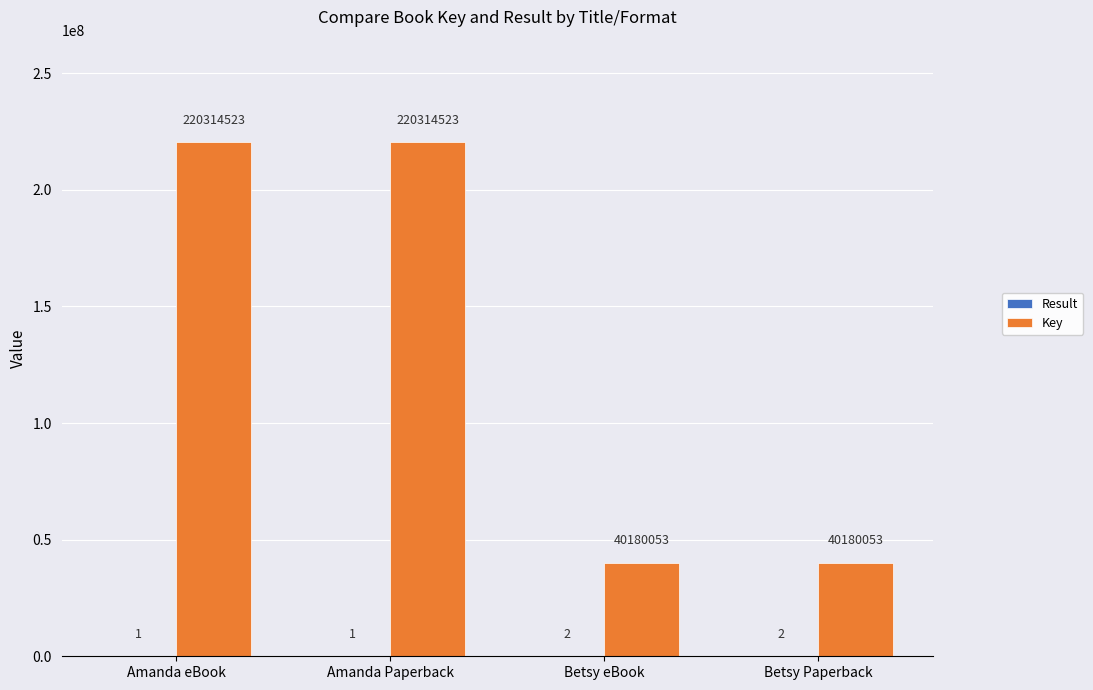

Which series has the largest total across all categories?

Key